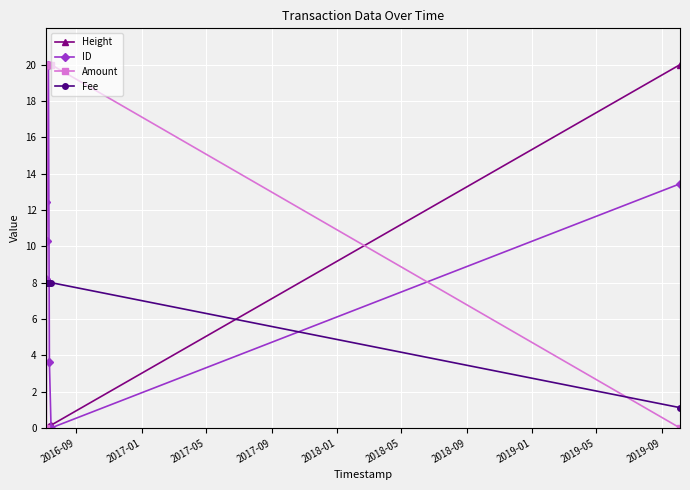

What is the value of the Amount point at the 4th from the left?

20.0